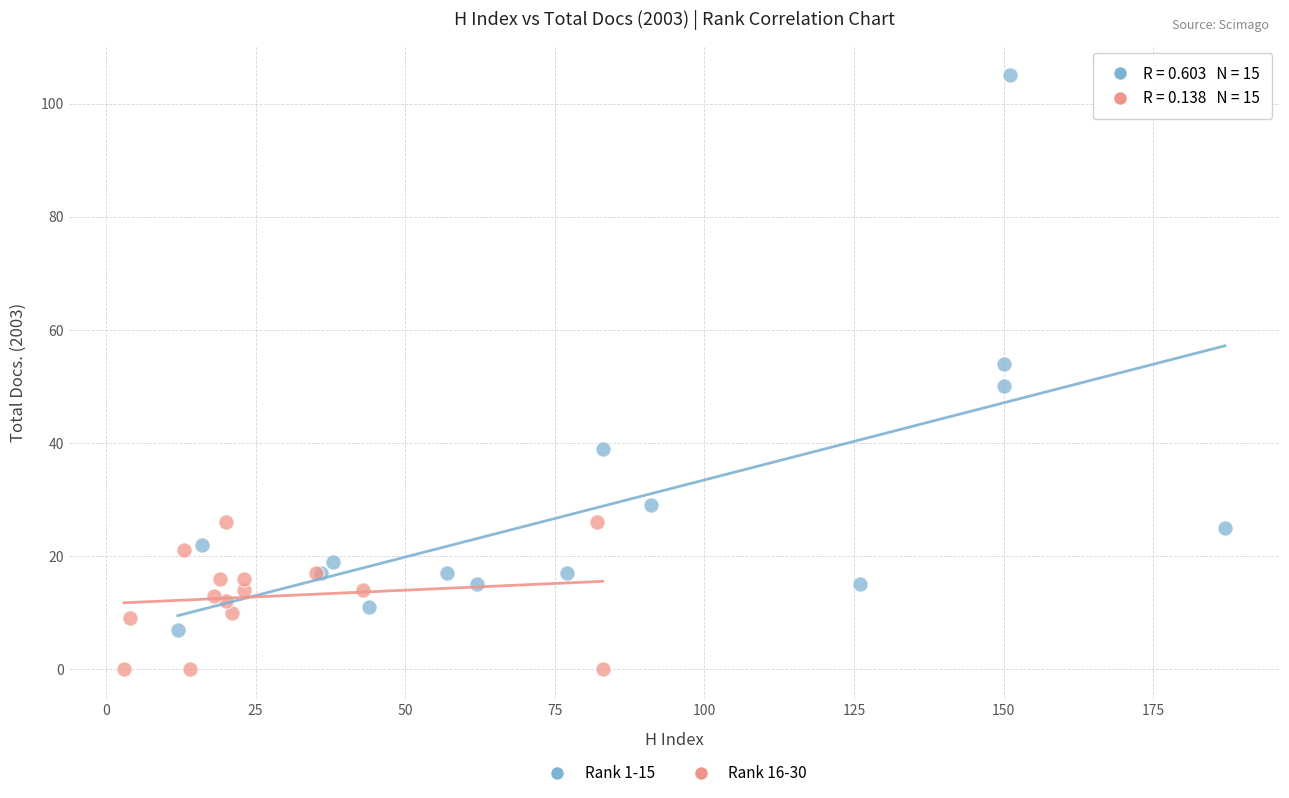

Which series contains the lowest Y value?

Rank 16-30